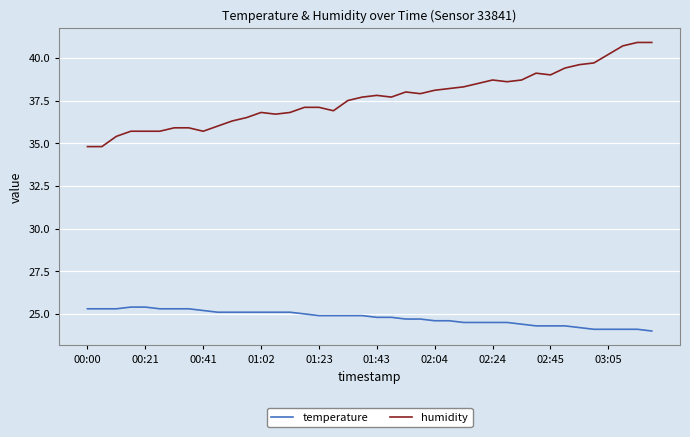

True or false: temperature and humidity cross at least once.

False